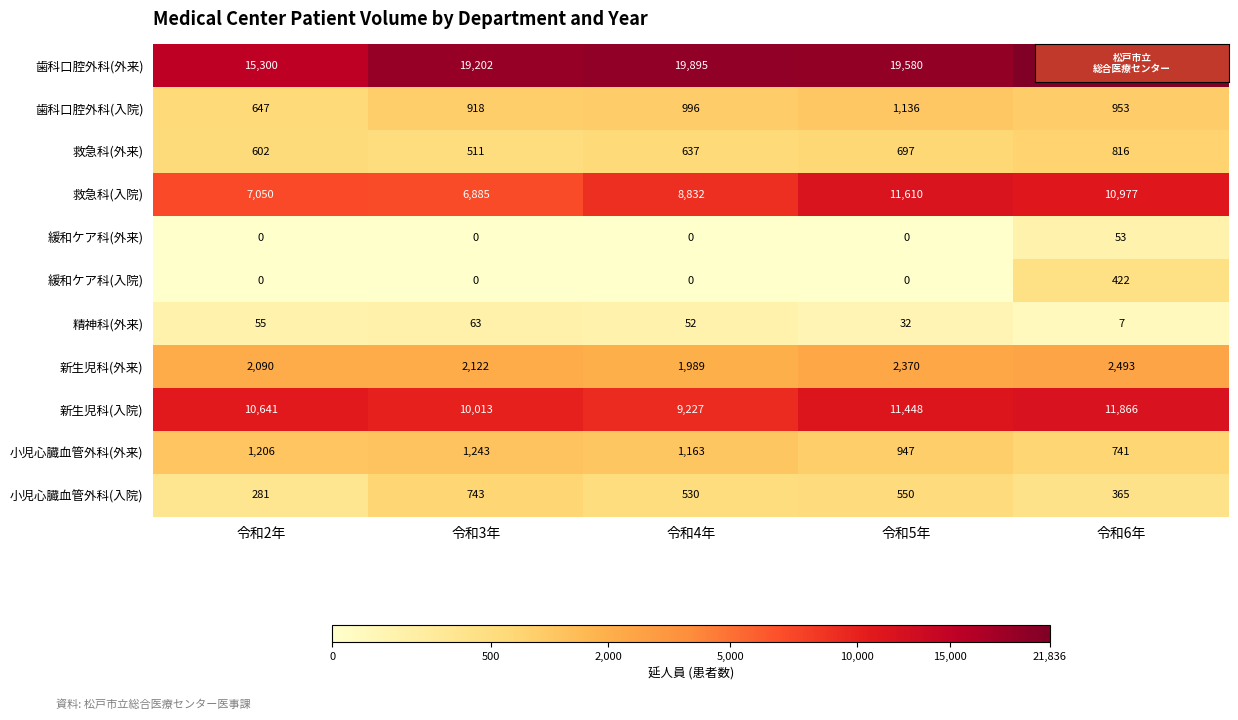

Which series has the largest total across all categories?

歯科口腔外科(外来)